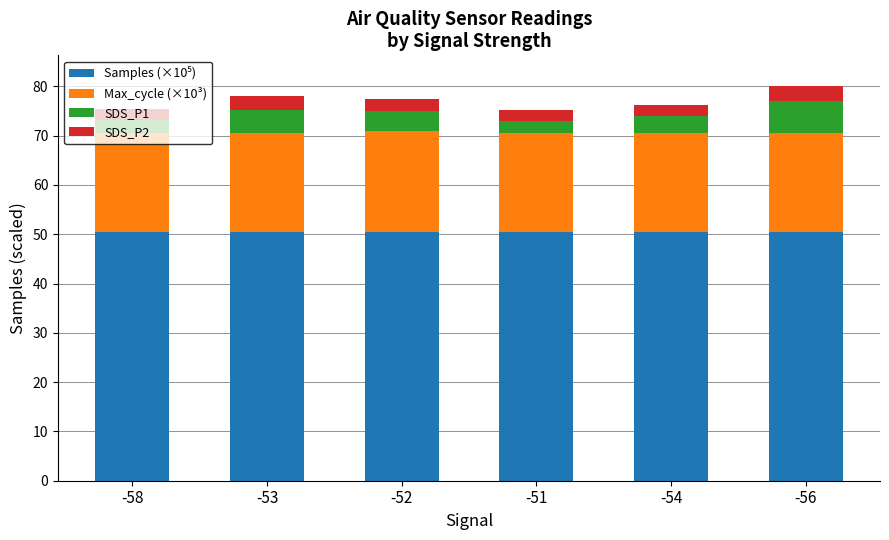

What is the total value across all series at -52?

77.4